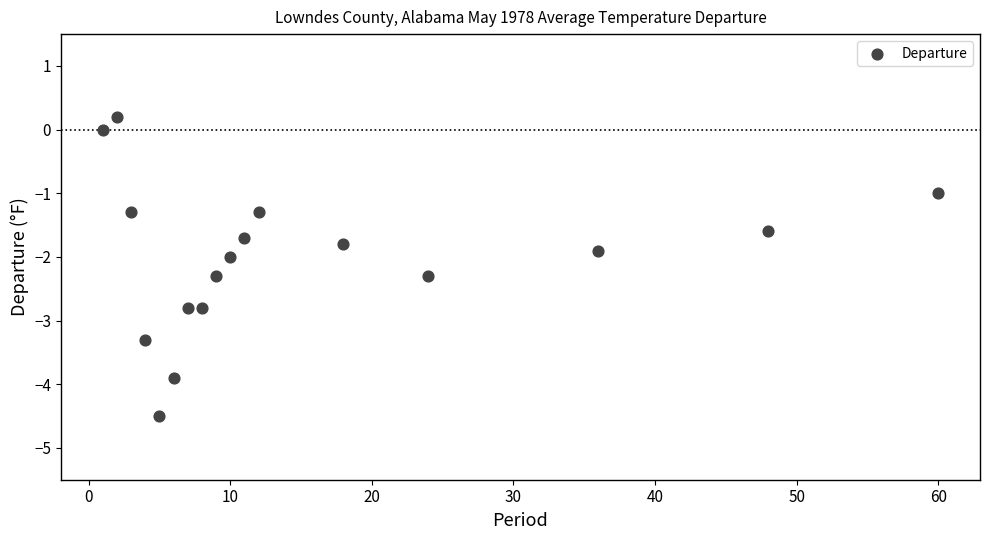

What is the range of Y values (max minus min)?

4.7